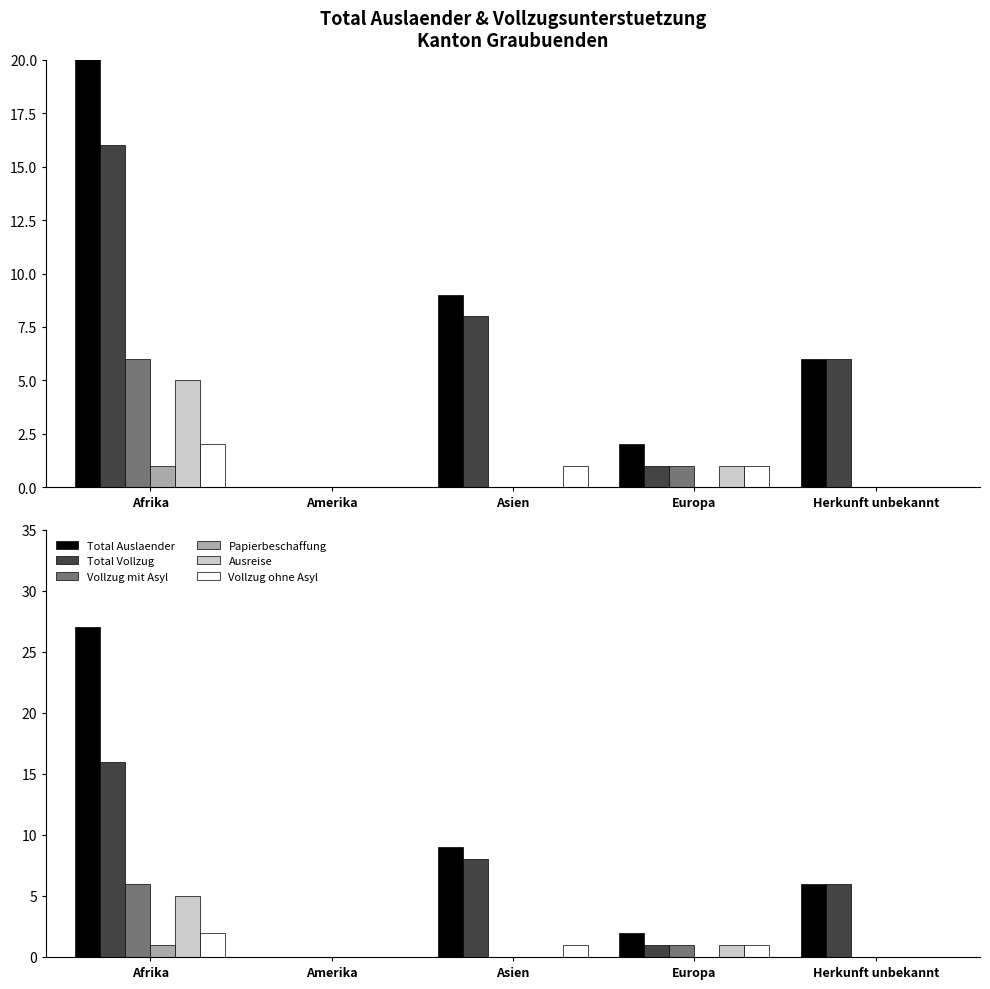

What is the average value of the Vollzug ohne Asyl series?

1